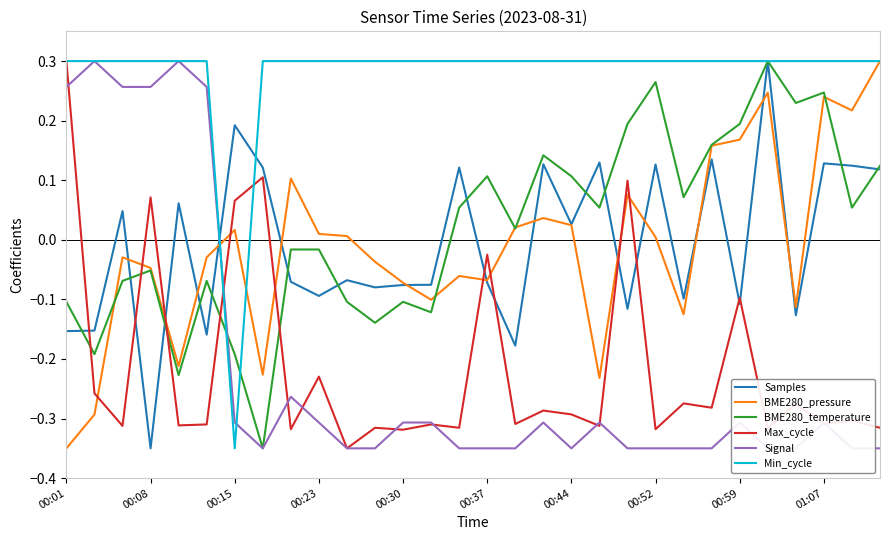

Which category has the lowest value in the BME280_pressure series?

00:01